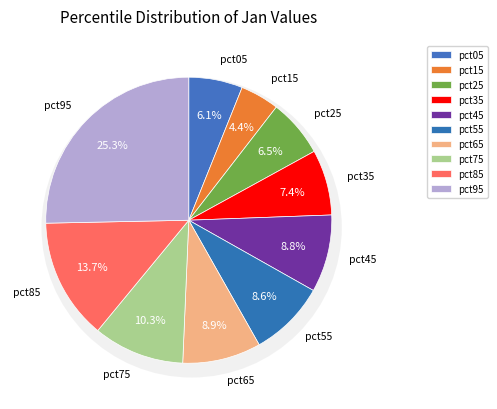

What percentage is the pct25 slice, to the nearest percent?

7%